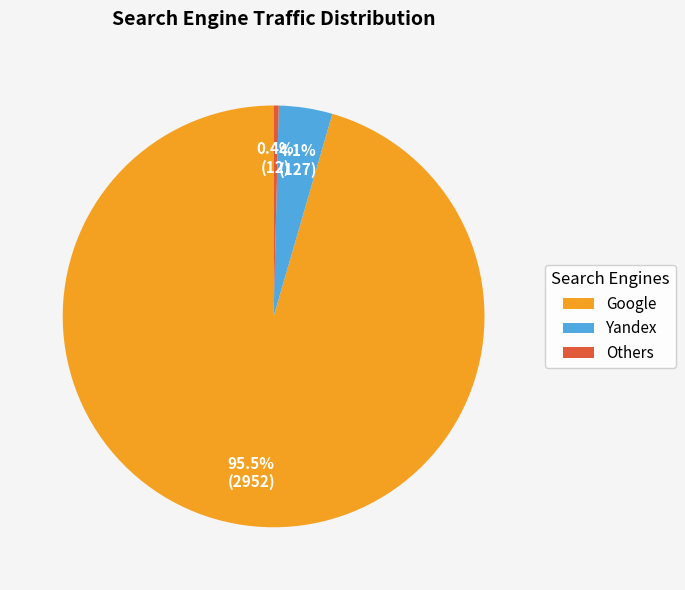

How much of the chart is everything except Others?

99.6%